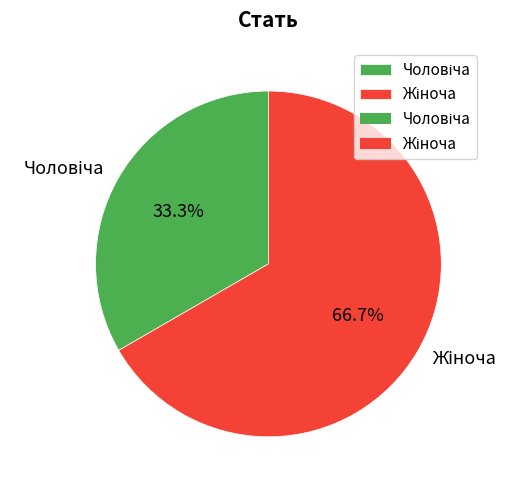

Is there a majority slice in this chart?

Yes